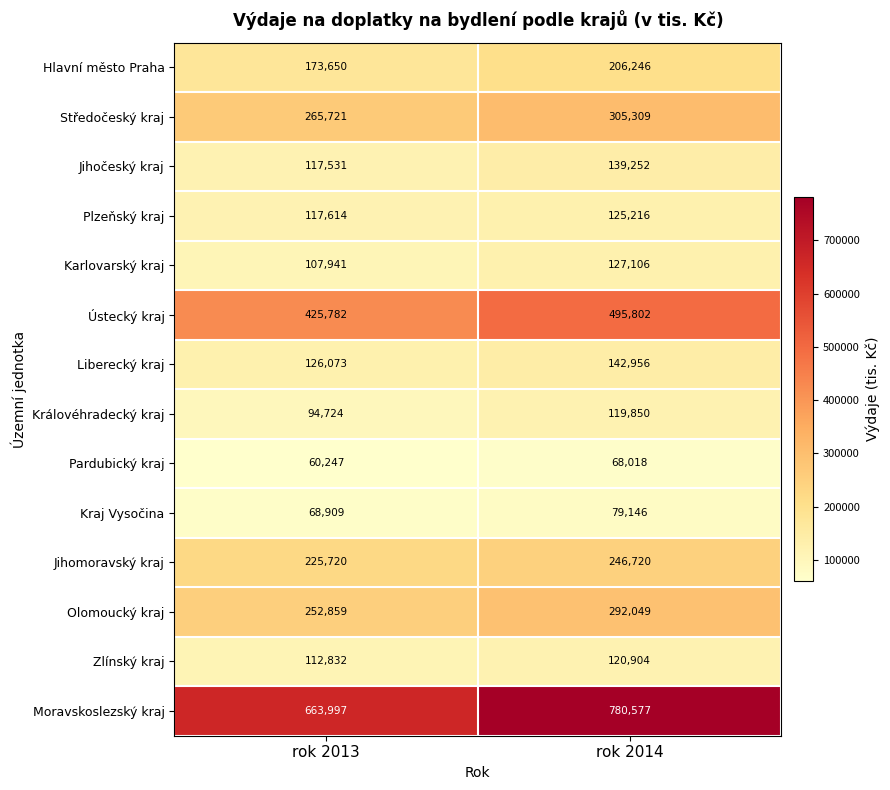

Which category has the highest value in the Královéhradecký kraj series?

rok 2014